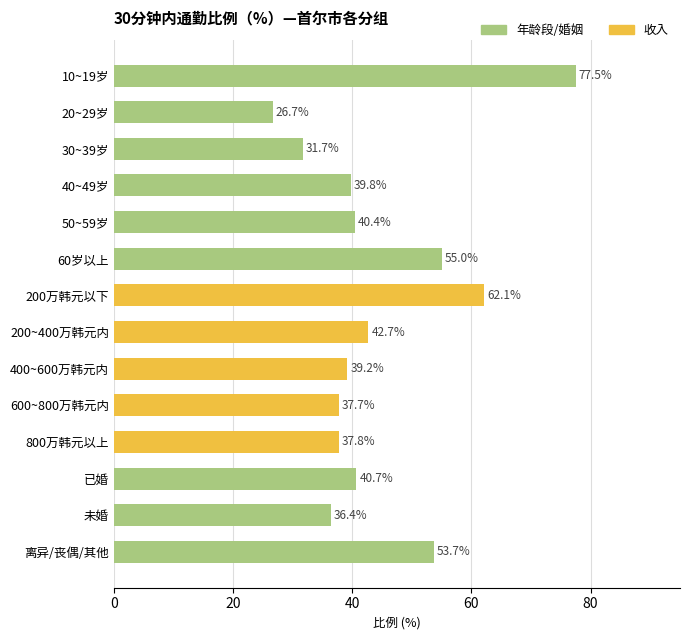

Reading top to bottom, transcribe all the data shown in this chart.

77.5	26.7	31.7	39.8	40.4	55.0	62.1	42.7	39.2	37.7	37.8	40.7	36.4	53.7